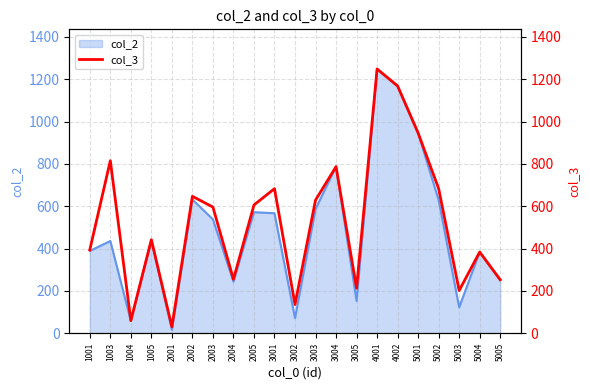

What is the change in value from 2001 to 5004?

+353